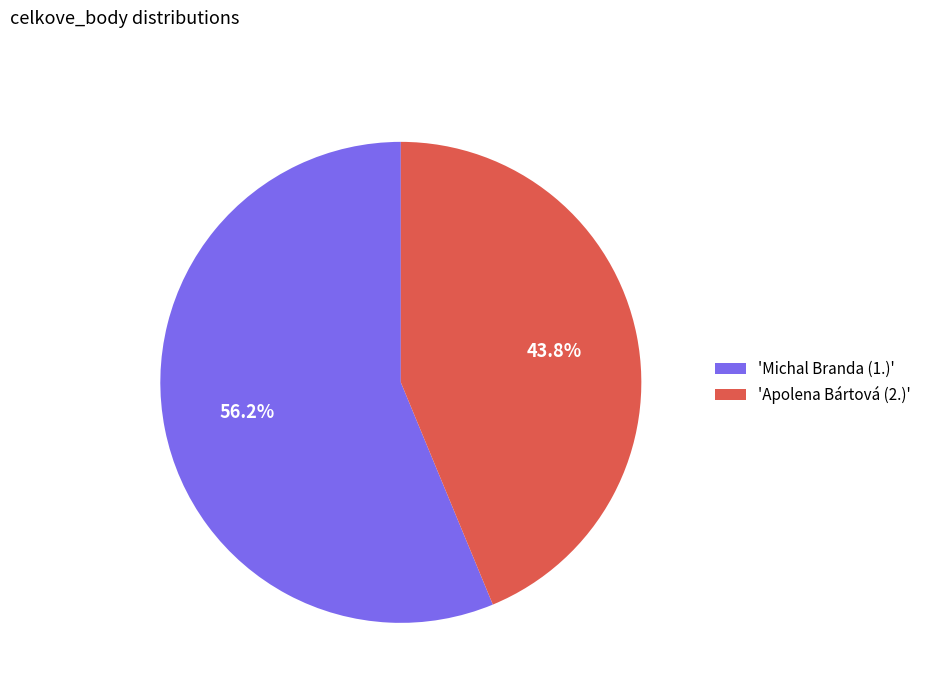

How many slices are in this pie chart?

2